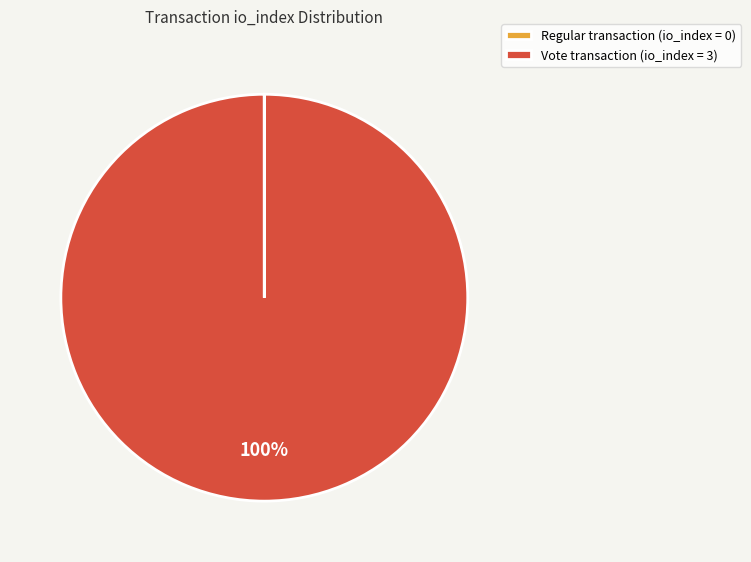

The Vote transaction (io_index = 3) slice represents 100% of the pie. True or false?

True